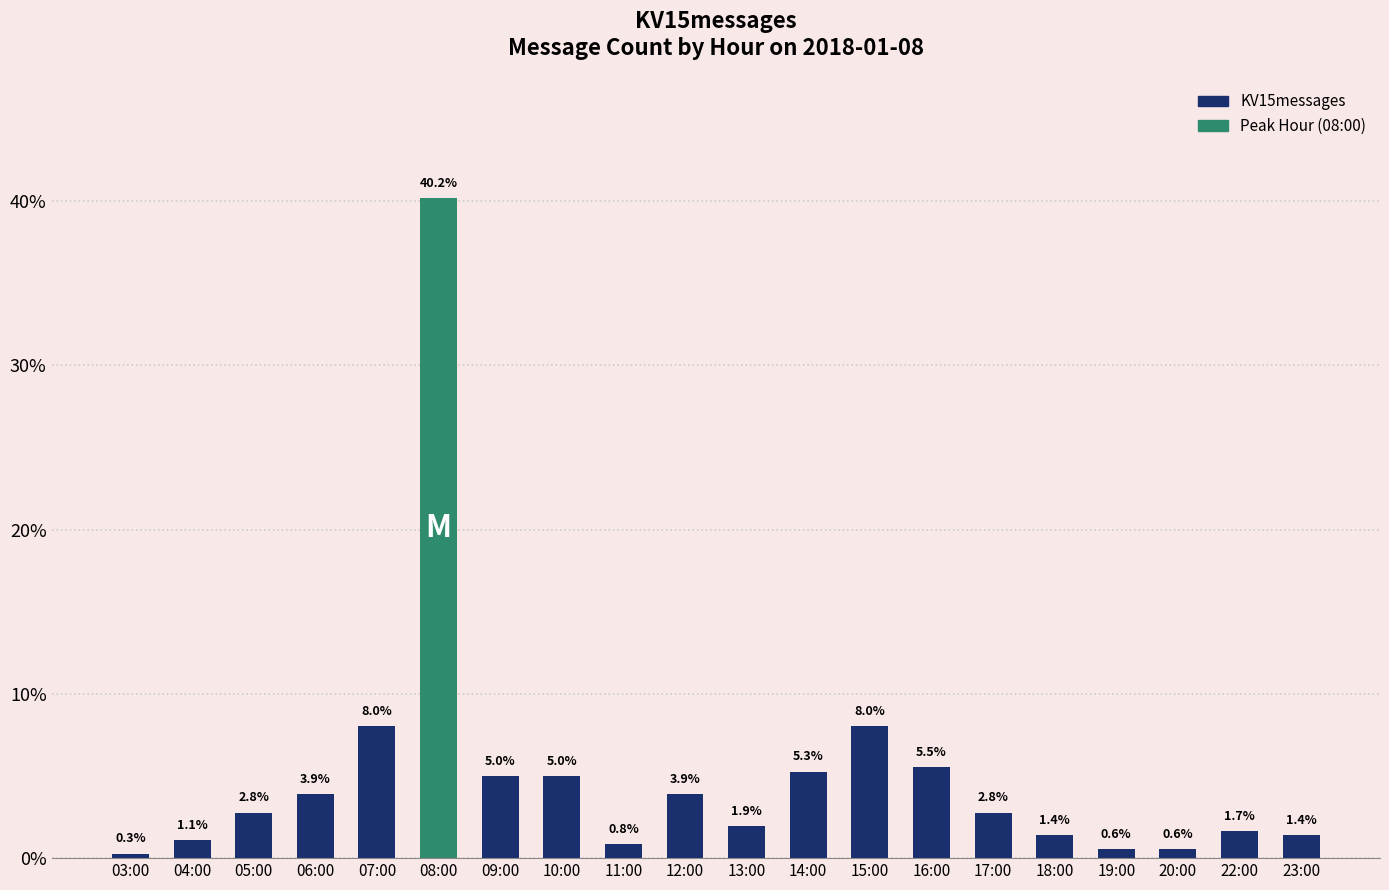

What value does the data have at 03:00?

0.3